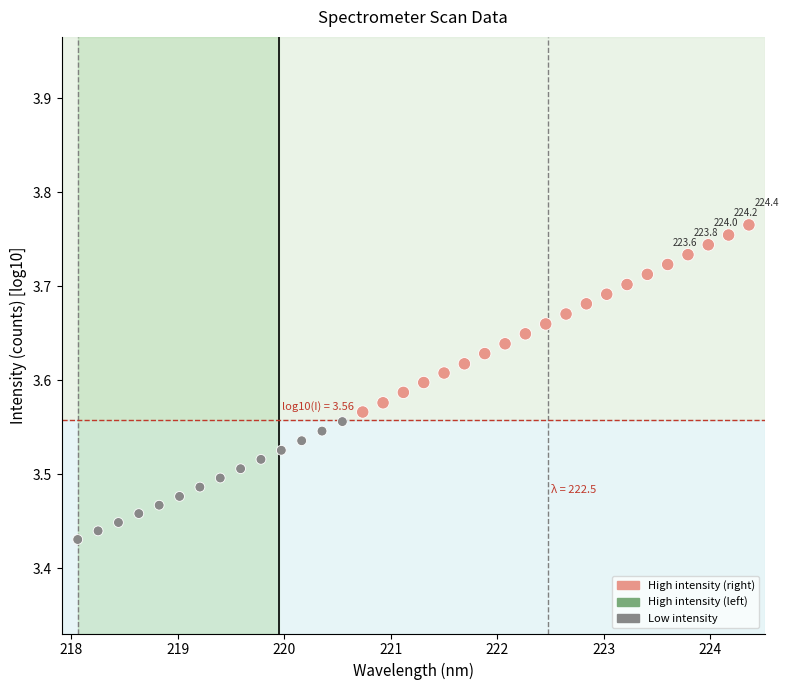

What is the range of X values (max minus min)?

6.3